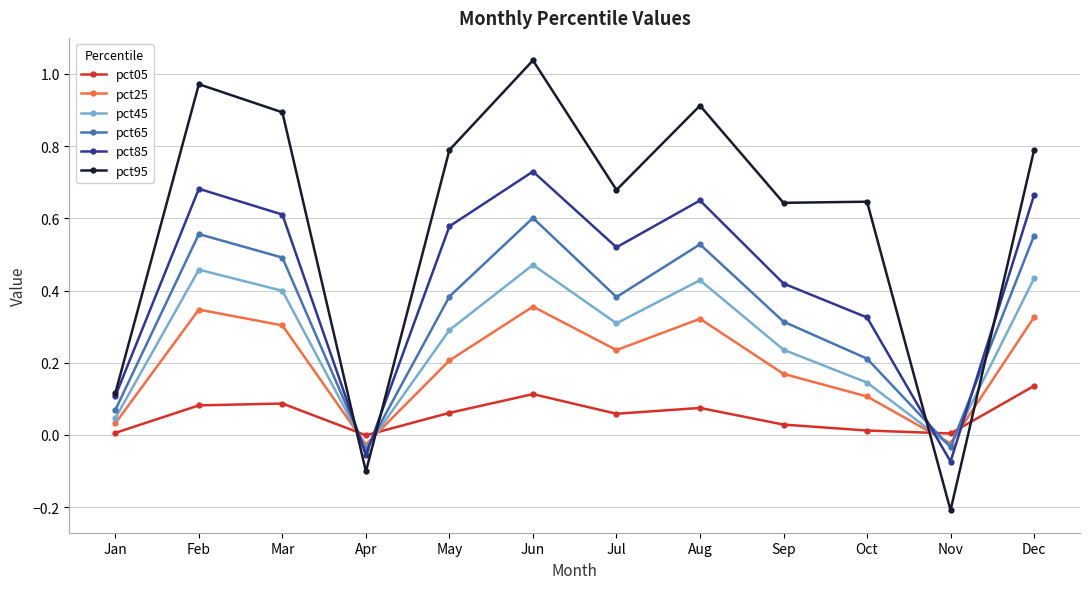

True or false: pct85 has a value of 0.3 at Jul.

False